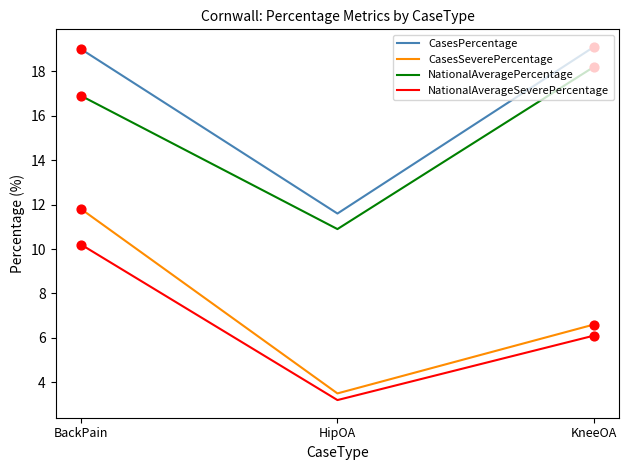

Is the value of CasesPercentage at HipOA greater than the value of NationalAveragePercentage at HipOA?

Yes